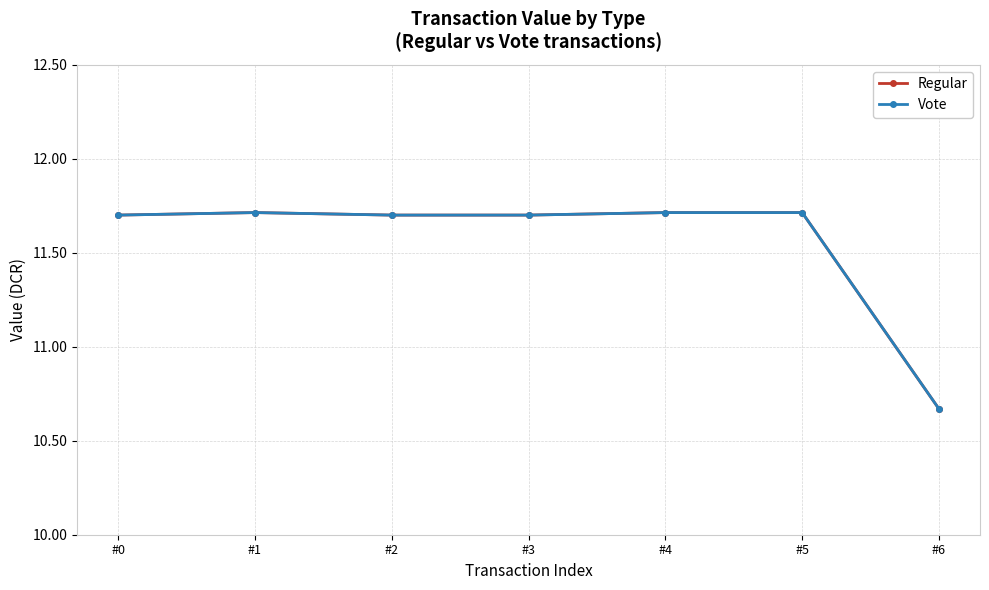

Rank the series by their maximum value, from highest to lowest.

Regular, Vote